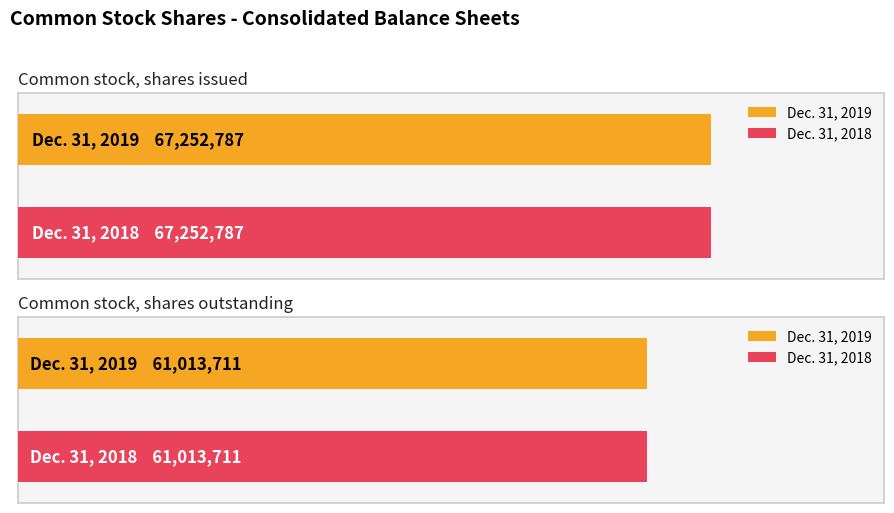

How many bars are there in each group?

2